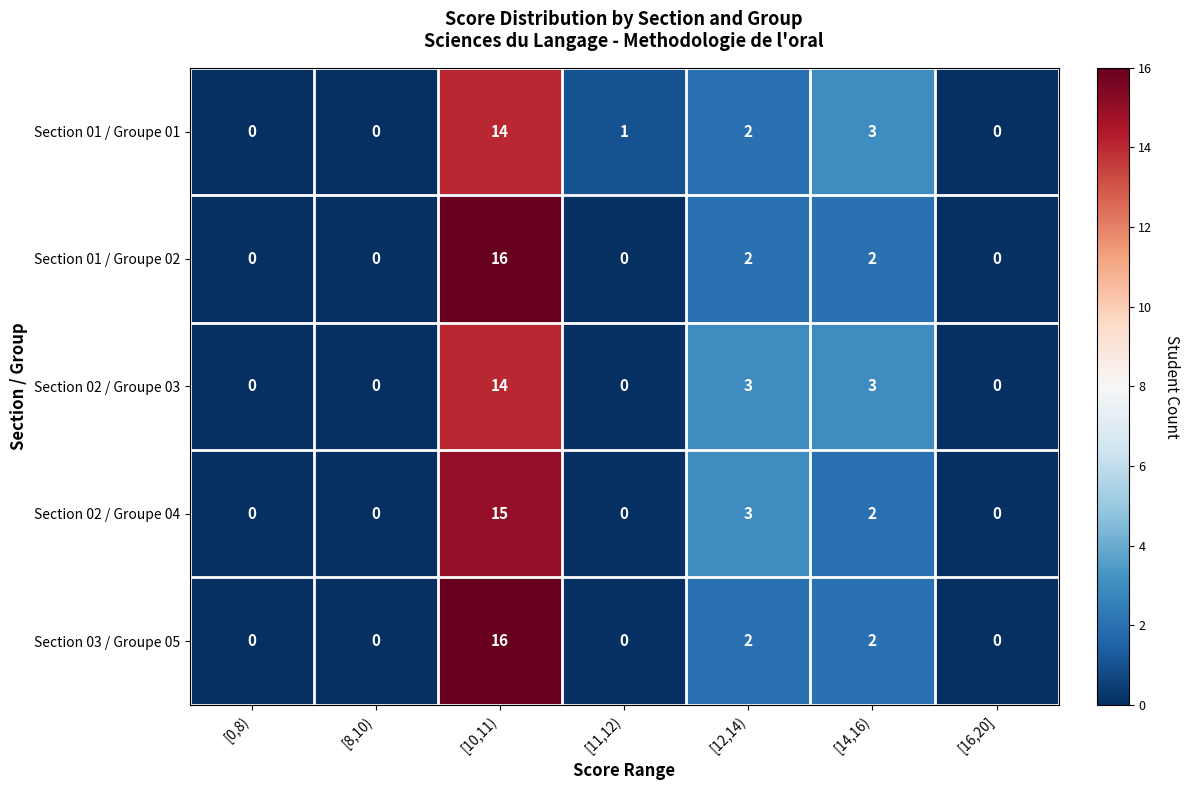

Is the value of Section 03 / Groupe 05 at [12,14) greater than the value of Section 02 / Groupe 04 at [16,20]?

Yes